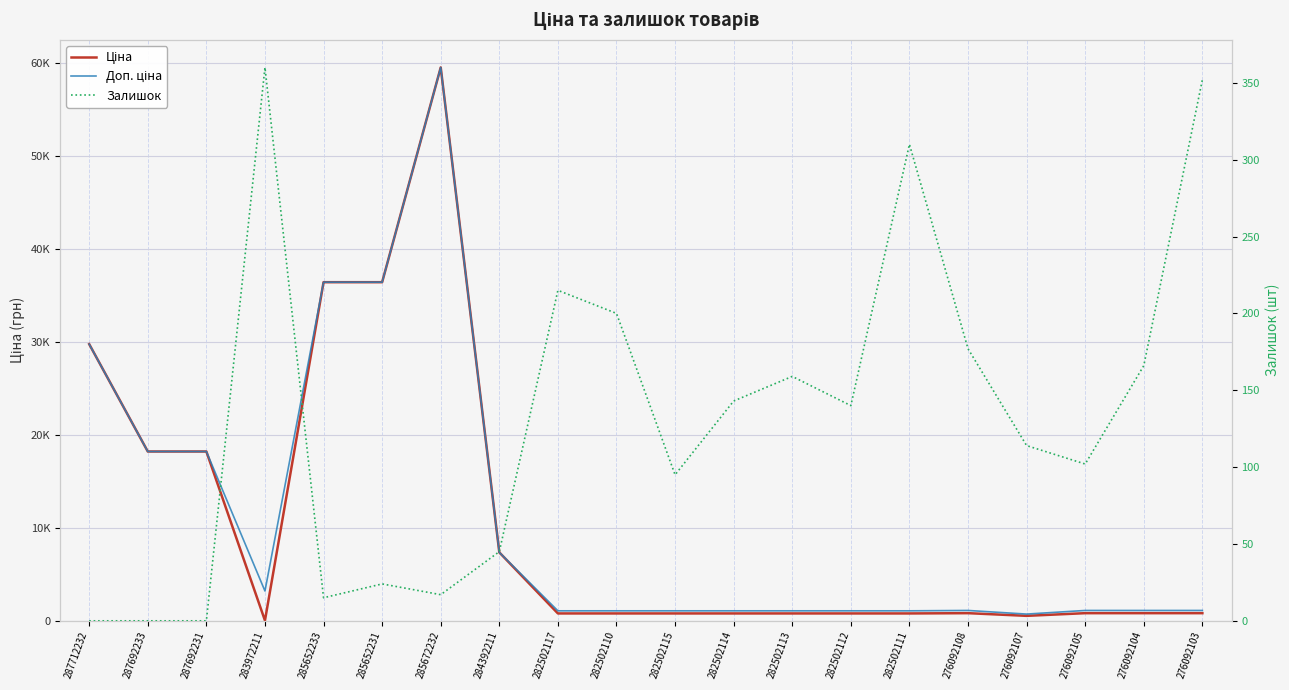

Between 283972211 and 276092104, which is larger?

276092104